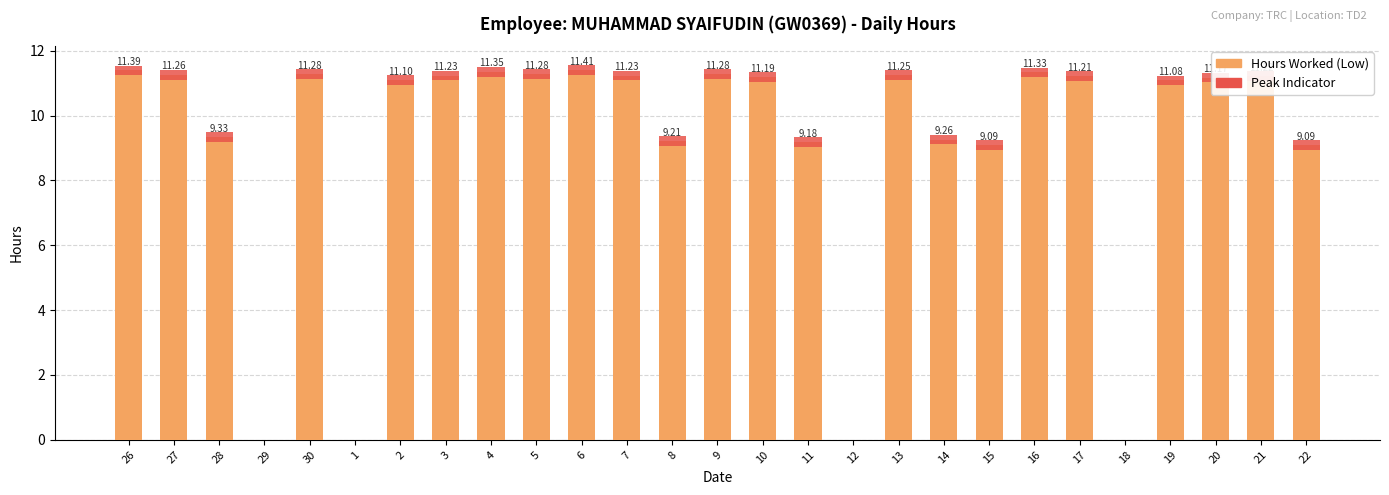

At which label is Peak Indicator closest to 0?

29